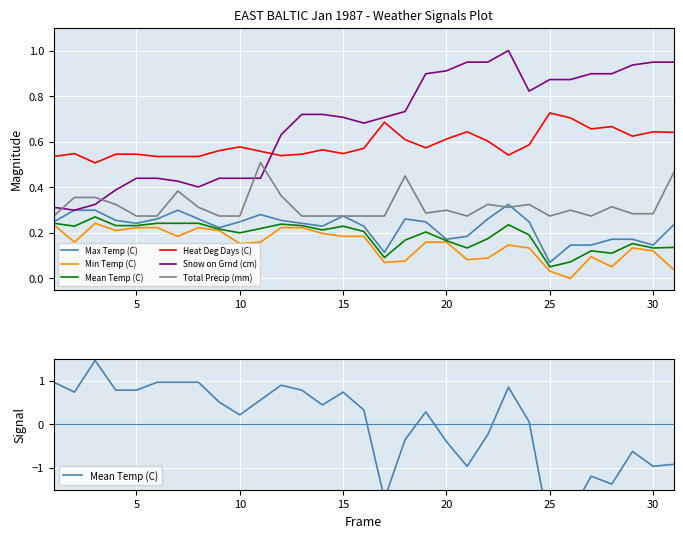

The Snow on Grnd (cm) series shows 0.7 at 8. True or false?

False